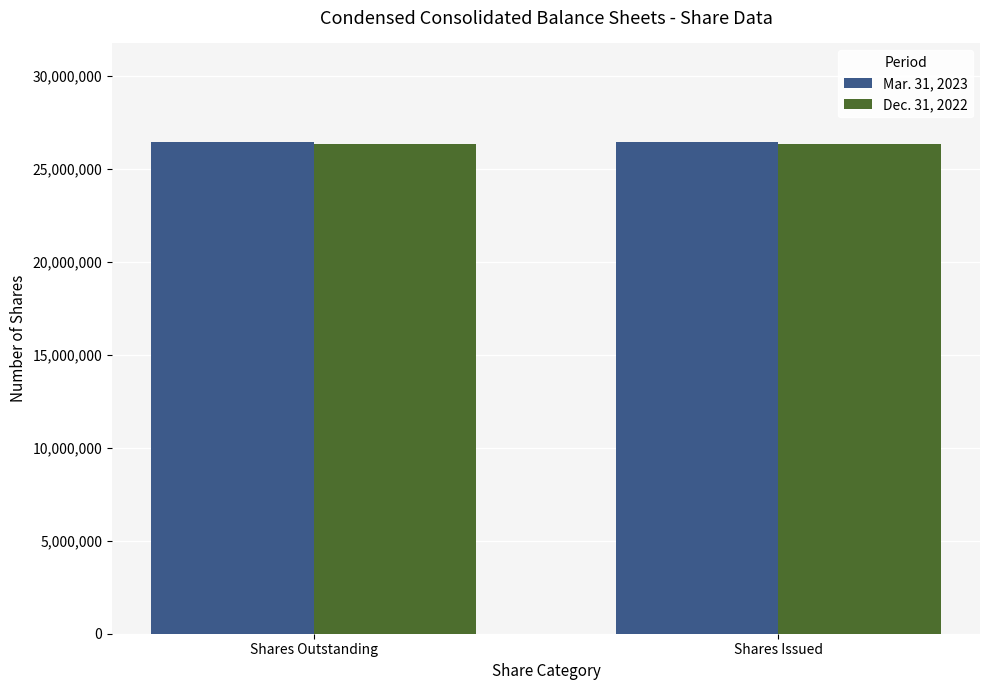

What position from the right is Shares Outstanding?

2